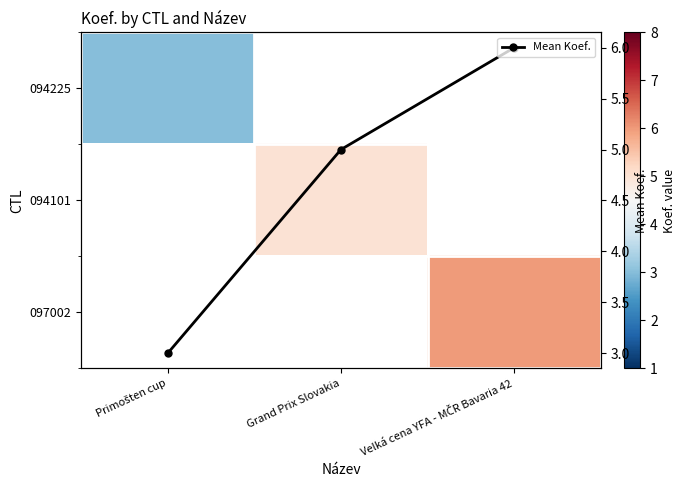

What is the value of the Mean Koef. point at the 2nd from the left?

5